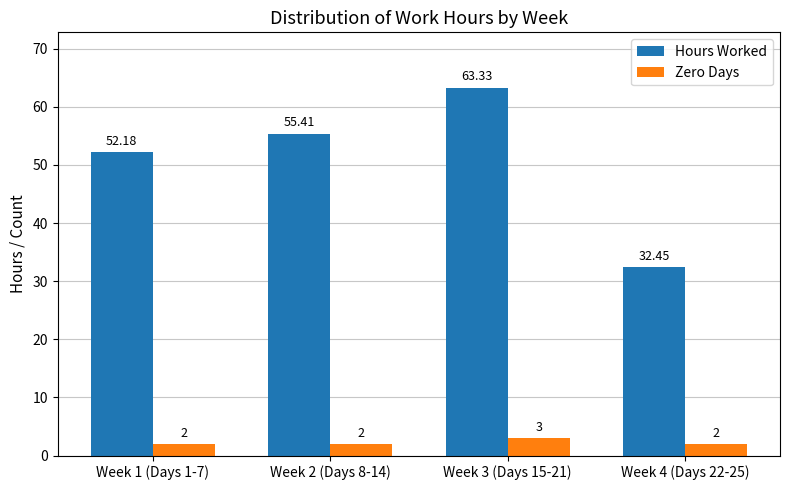

Are the bars horizontal?

No